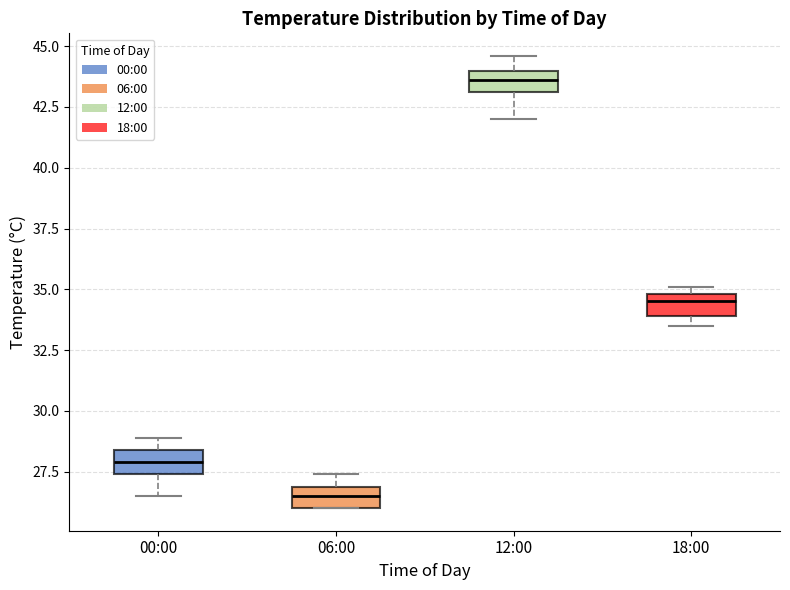

Reading left to right, read every box against the y-axis: the position of its median line, the range the box covers, and the ends of its whiskers. The values are not printed on the chart, so give them approximately, as read against the axis.

00:00: median 28.0, box 27.5 to 28.5, whiskers 26.5 to 29.0
06:00: median 26.5, box 26.0 to 27.0, whiskers 26.0 to 27.5
12:00: median 43.5, box 43.0 to 44.0, whiskers 42.0 to 44.5
18:00: median 34.5, box 34.0 to 35.0, whiskers 33.5 to 35.0 (just above the box's upper edge)